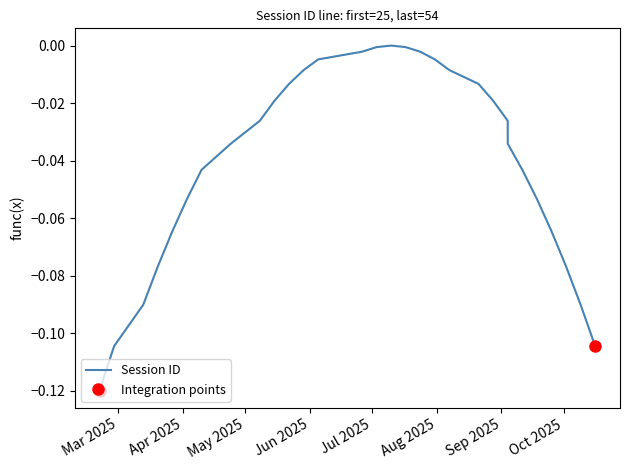

How many categories are shown in the chart?

30